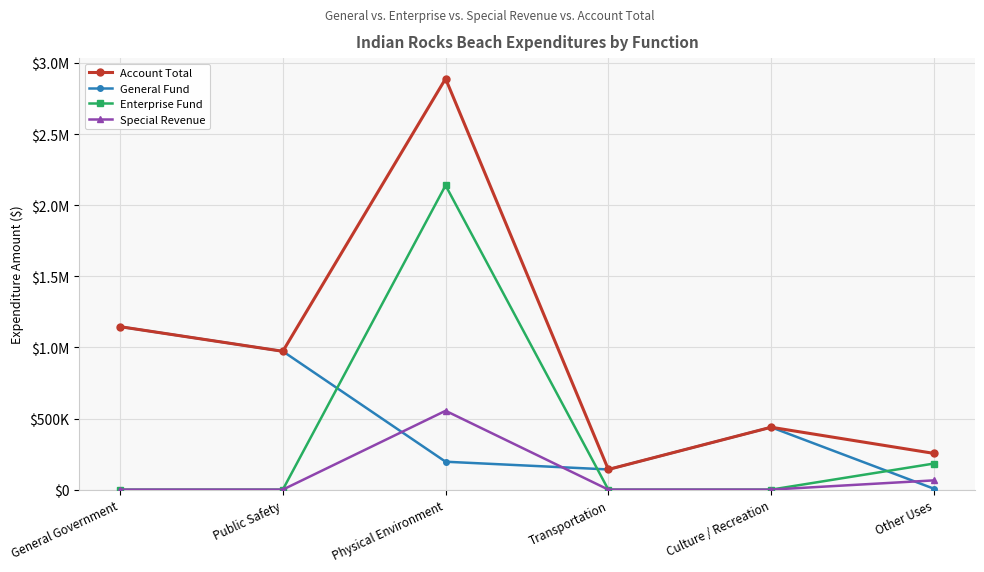

Where is General Fund nearest to the value 576035?

Culture / Recreation